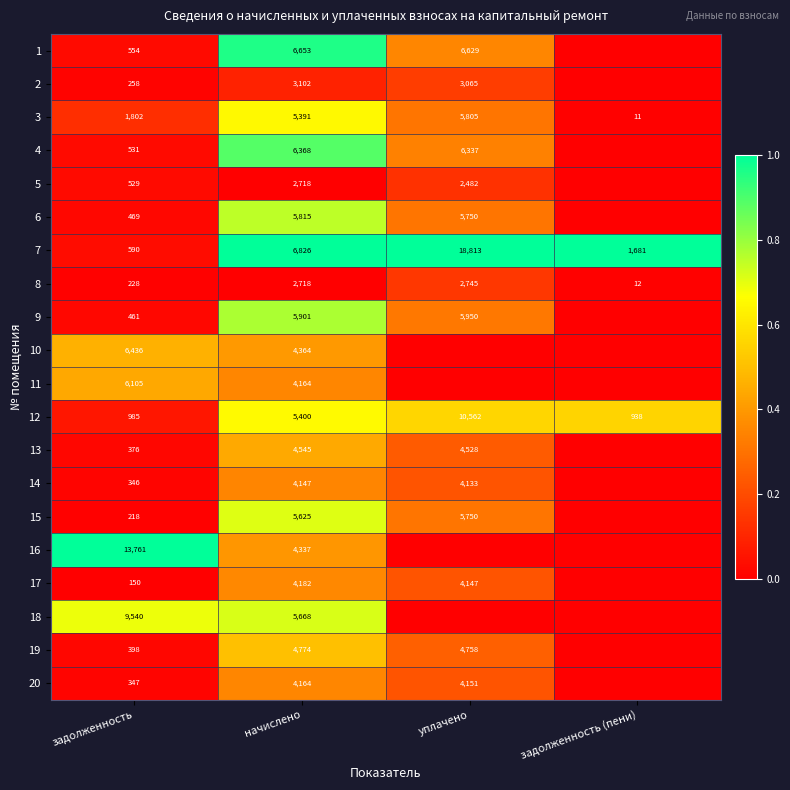

At how many categories does at least one series exceed 0?

4